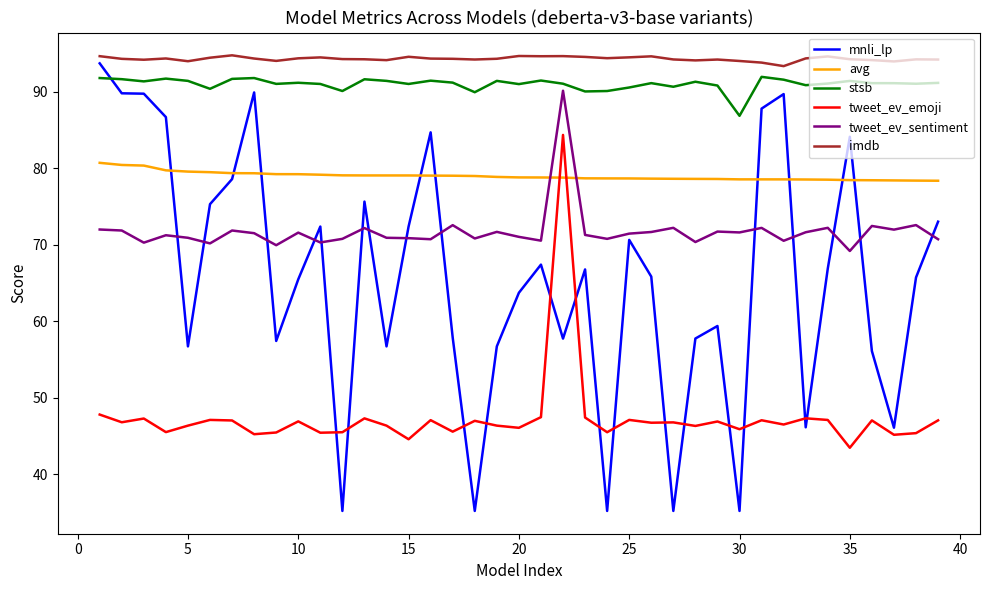

How many times do avg and mnli_lp cross each other?

9